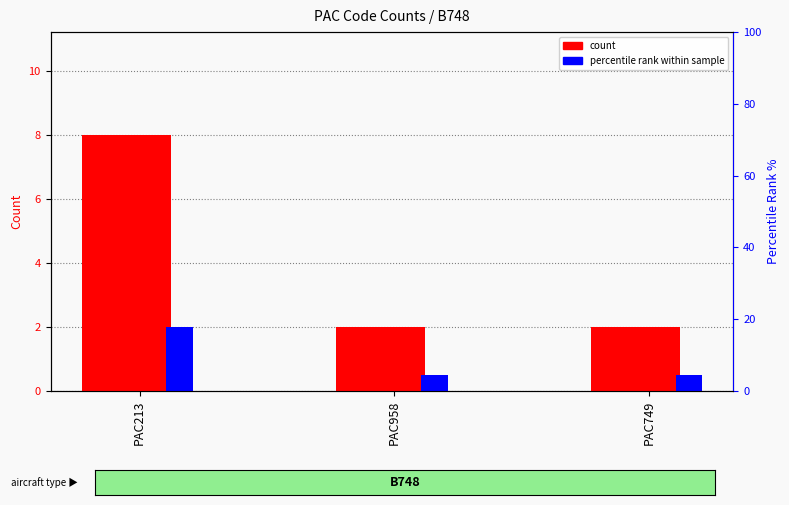

Reading left to right, extract all data points from this chart.

count: PAC213=8.0	PAC958=2.0	PAC749=2.0
percentile rank within sample: PAC213=2.0	PAC958=0.5	PAC749=0.5